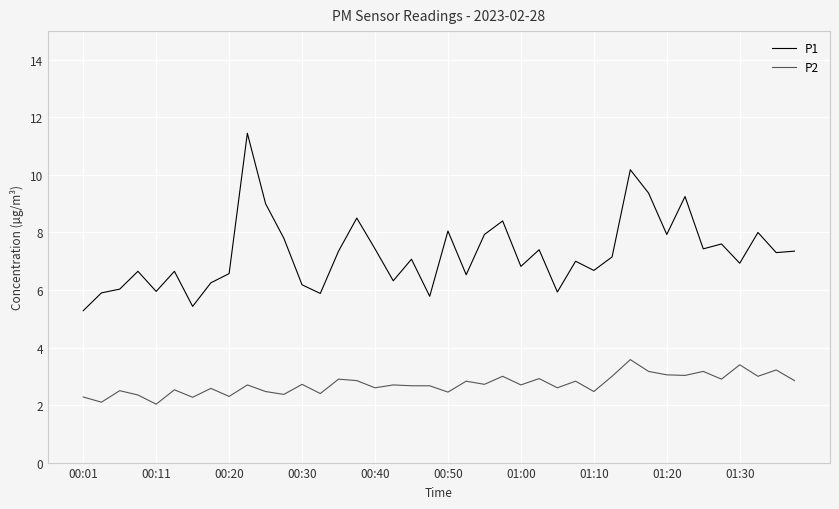

Which series has the largest total across all categories?

P1